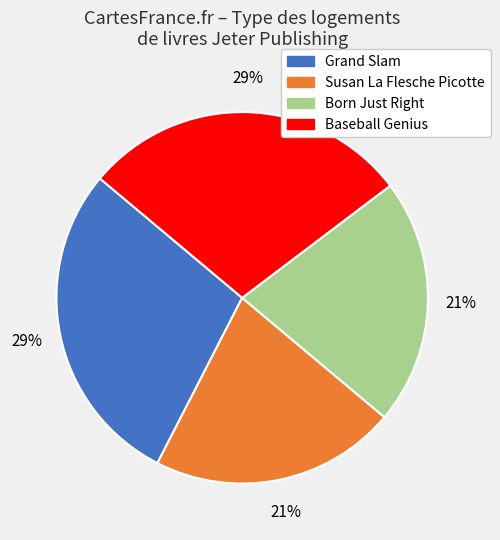

What percentage is the Susan La Flesche Picotte slice, to the nearest percent?

21%